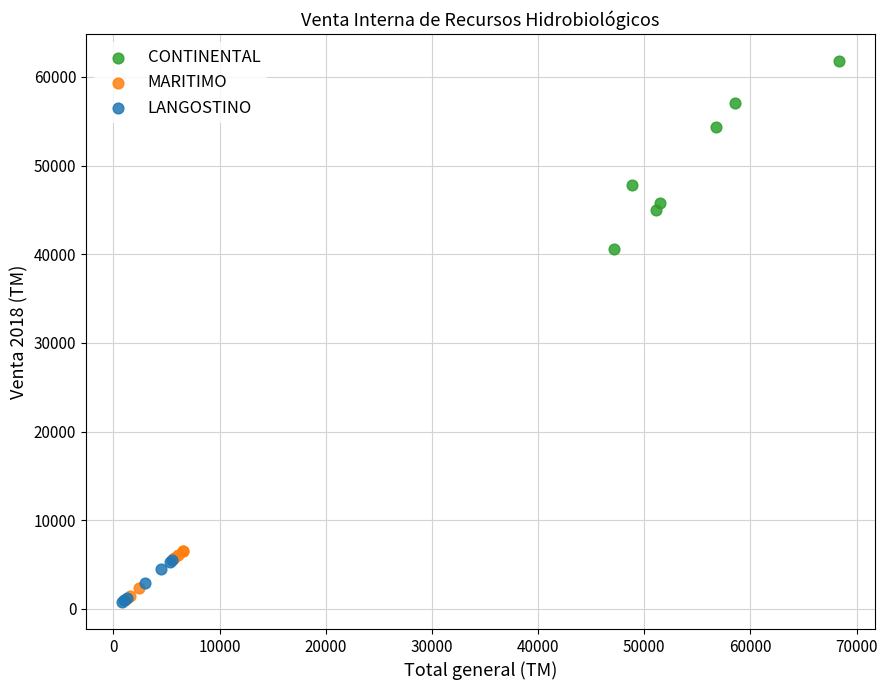

Which series contains the highest Y value?

CONTINENTAL